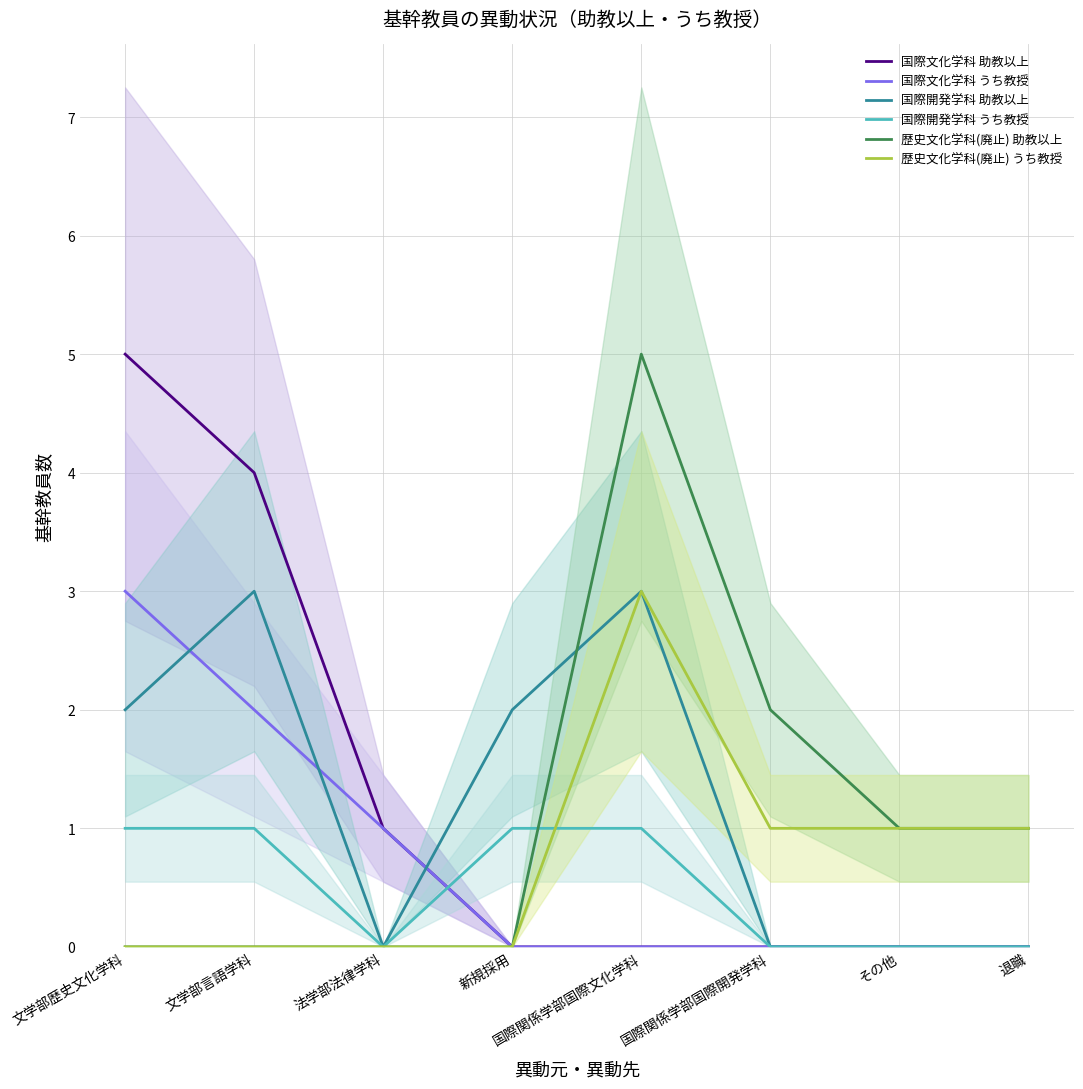

How many data points does each series have?

8